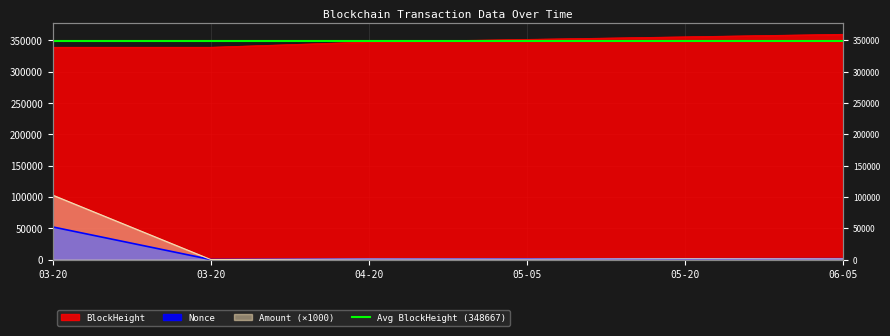

What is the difference between the maximum and minimum values in the Nonce series?

52043.0